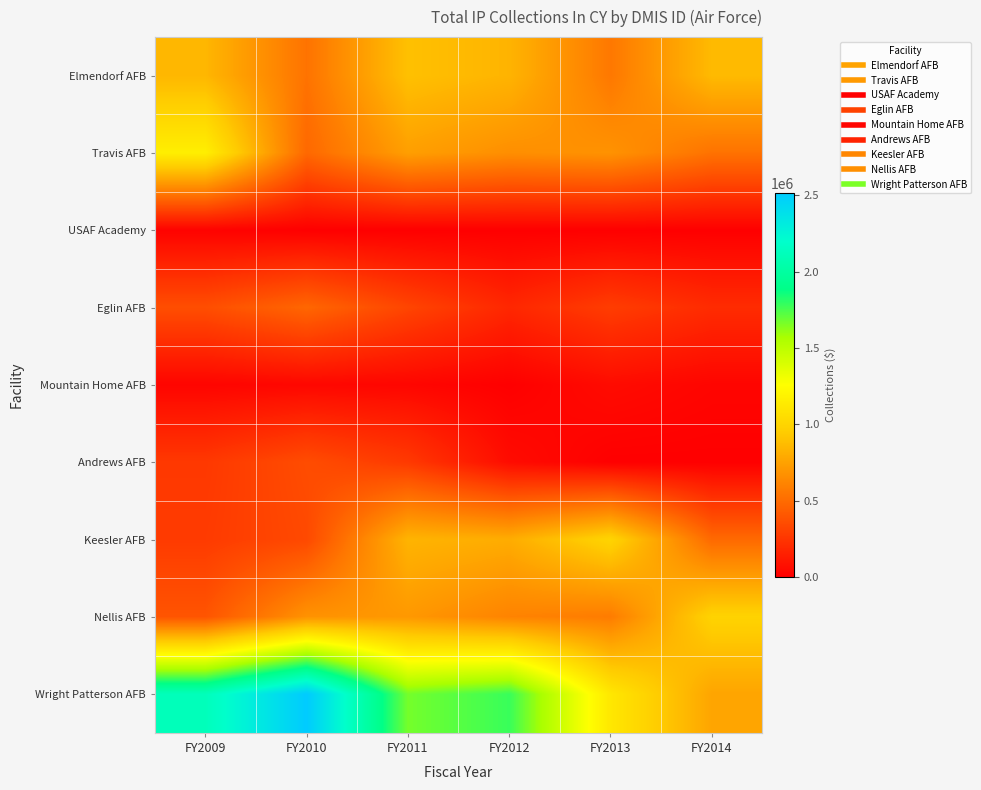

Reading left to right, extract all data points from this chart.

Elmendorf AFB: FY2009=845879.5	FY2010=532873.7	FY2011=892016.7	FY2012=833496.5	FY2013=556827.8	FY2014=862379.8
Travis AFB: FY2009=1159290.3	FY2010=485099.4	FY2011=736686.4	FY2012=662855.1	FY2013=680809.1	FY2014=531159.8
USAF Academy: FY2009=14075.3	FY2010=0.0	FY2011=0.0	FY2012=0.0	FY2013=0.0	FY2014=0.0
Eglin AFB: FY2009=363692.8	FY2010=476343.1	FY2011=320906.8	FY2012=182718.1	FY2013=283400.7	FY2014=204058.8
Mountain Home AFB: FY2009=24299.2	FY2010=35402.7	FY2011=29137.6	FY2012=959.0	FY2013=55487.6	FY2014=26397.8
Andrews AFB: FY2009=262551.4	FY2010=356283.2	FY2011=267180.3	FY2012=57521.4	FY2013=0.0	FY2014=0.0
Keesler AFB: FY2009=274998.9	FY2010=340618.2	FY2011=835519.9	FY2012=798730.1	FY2013=996577.7	FY2014=489045.9
Nellis AFB: FY2009=392976.0	FY2010=680598.0	FY2011=705203.1	FY2012=607968.6	FY2013=575442.6	FY2014=989098.6
Wright Patterson AFB: FY2009=2119004.6	FY2010=2513932.1	FY2011=1668902.0	FY2012=1780111.9	FY2013=1113068.9	FY2014=761335.1